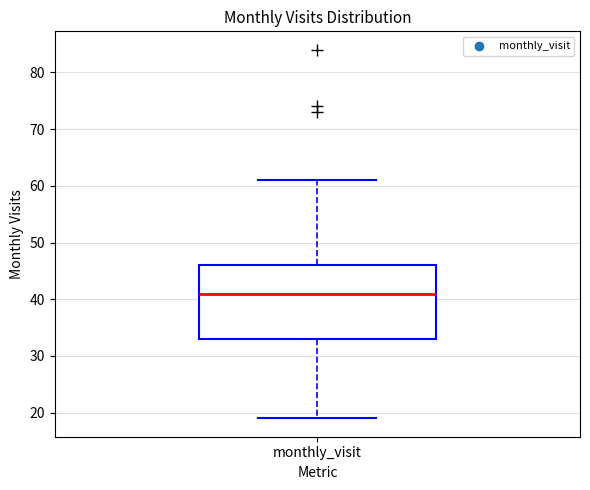

Where is the upper edge of the box for monthly_visit on the y-axis? The values are not printed on the chart, so give them approximately, as read against the axis.

46